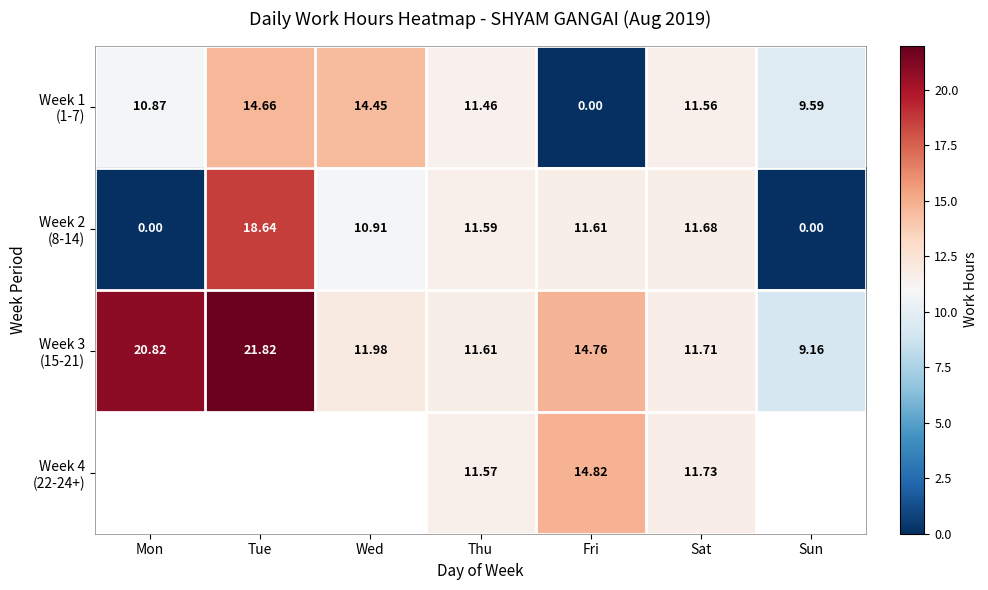

How many values in Week 4 (22-24+) are above zero?

3